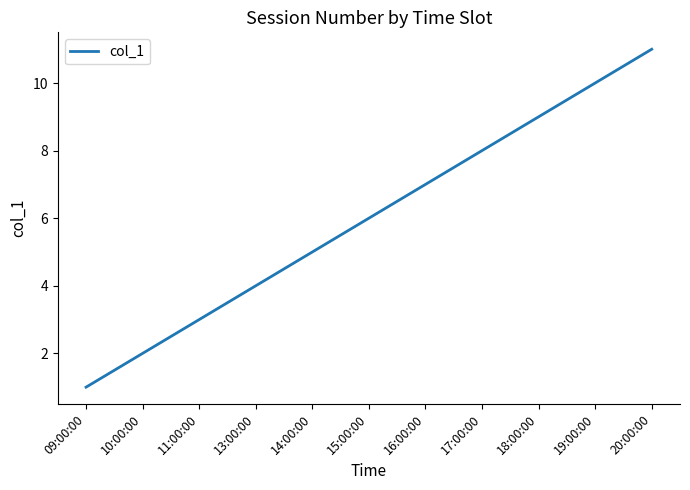

Rank the categories by value from lowest to highest.

09:00:00, 10:00:00, 11:00:00, 13:00:00, 14:00:00, 15:00:00, 16:00:00, 17:00:00, 18:00:00, 19:00:00, 20:00:00